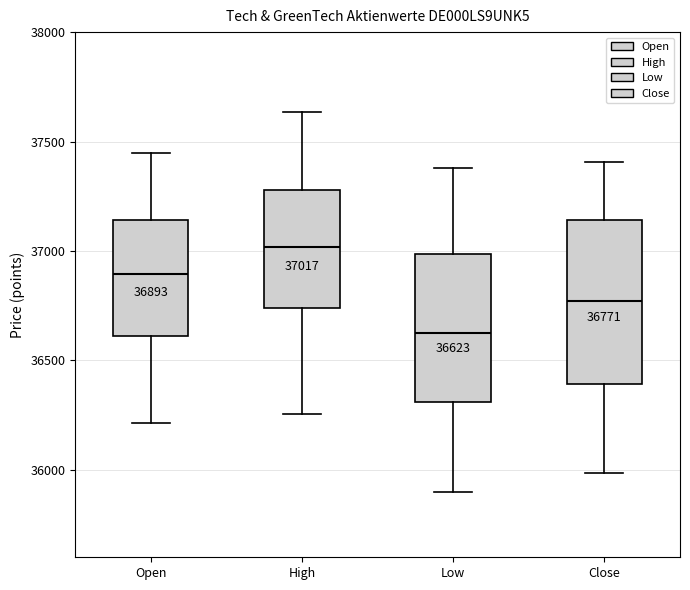

Comparing the boxes themselves (not the whiskers), which one is the tallest?

Close